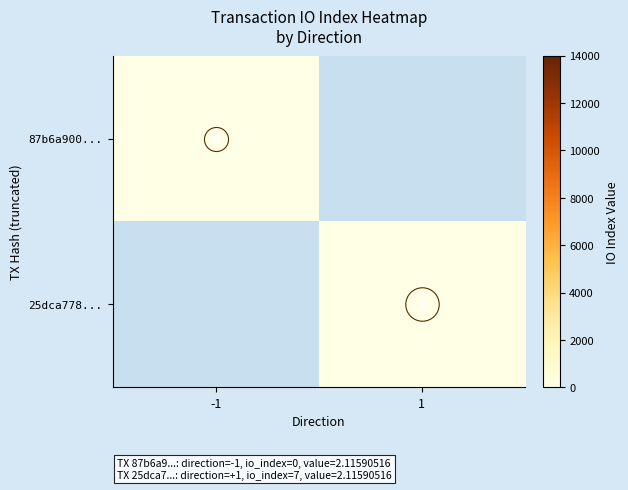

List the labels in order of 25dca778... value, smallest first.

-1, 1